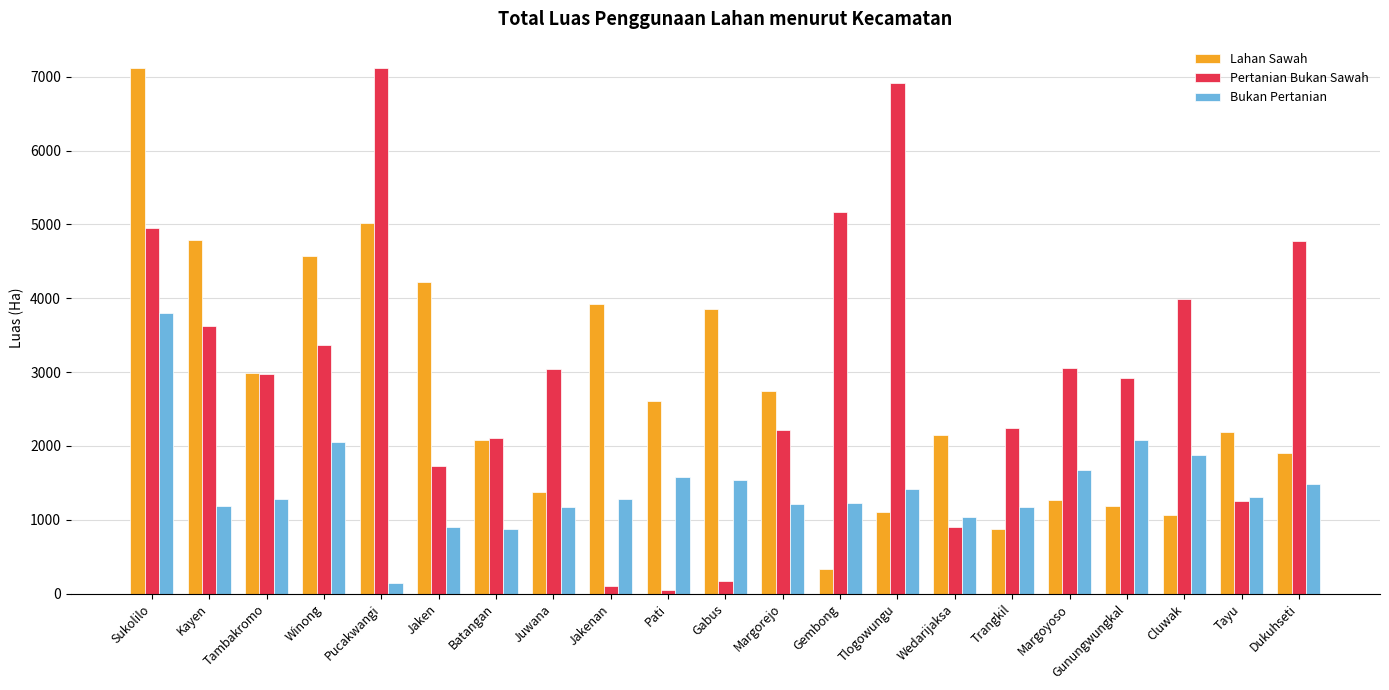

What are all the series names shown in the legend?

Lahan Sawah, Pertanian Bukan Sawah, Bukan Pertanian